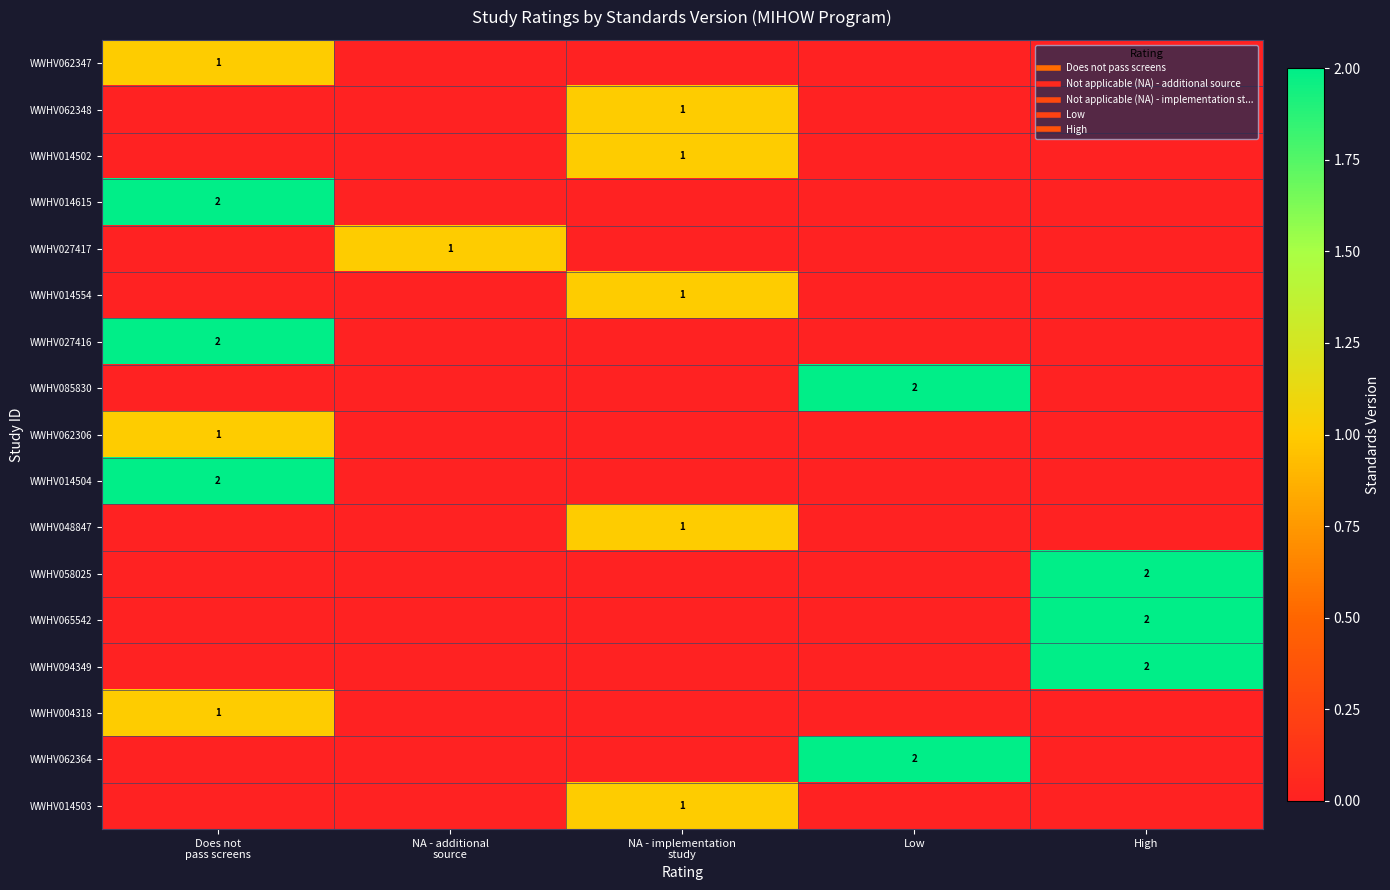

Count the WWHV062347 values in the range 0 to 1.

5